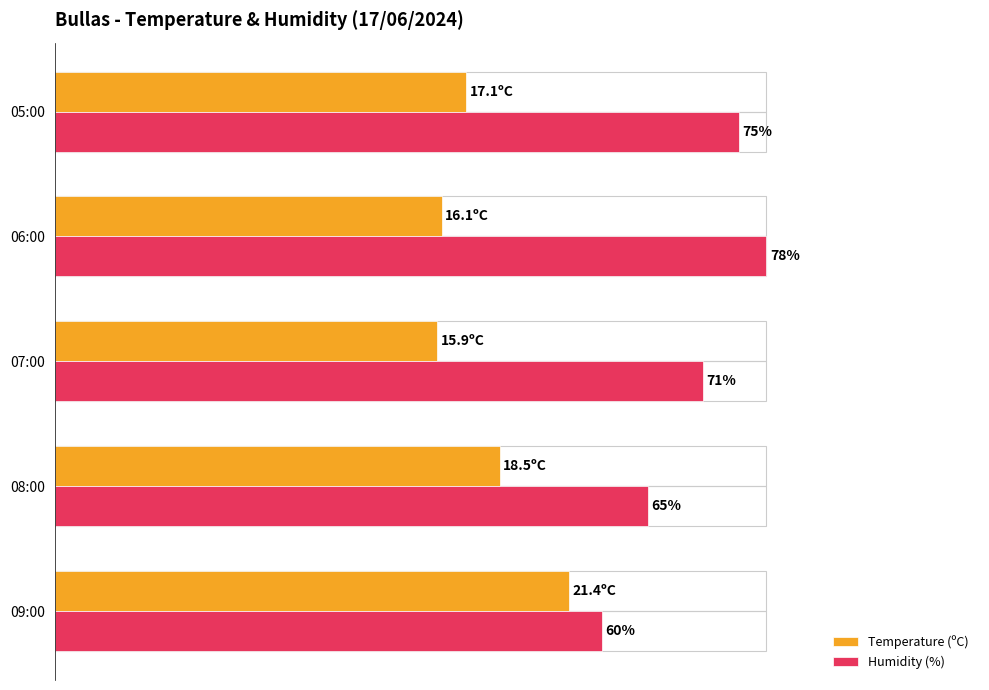

What are all the series names shown in the legend?

Temperature (ºC), Humidity (%)